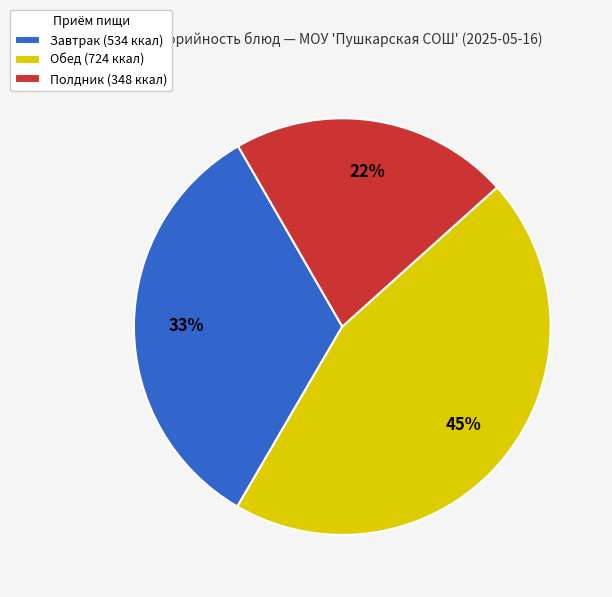

To the nearest percent, what portion does Полдник (348 ккал) represent?

22%